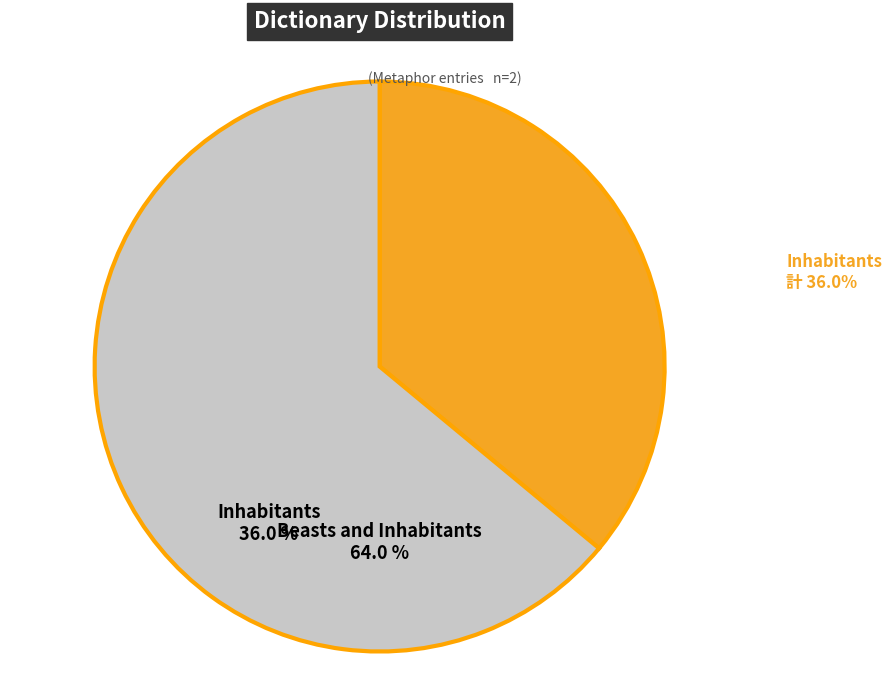

What is the majority slice?

Beasts and Inhabitants